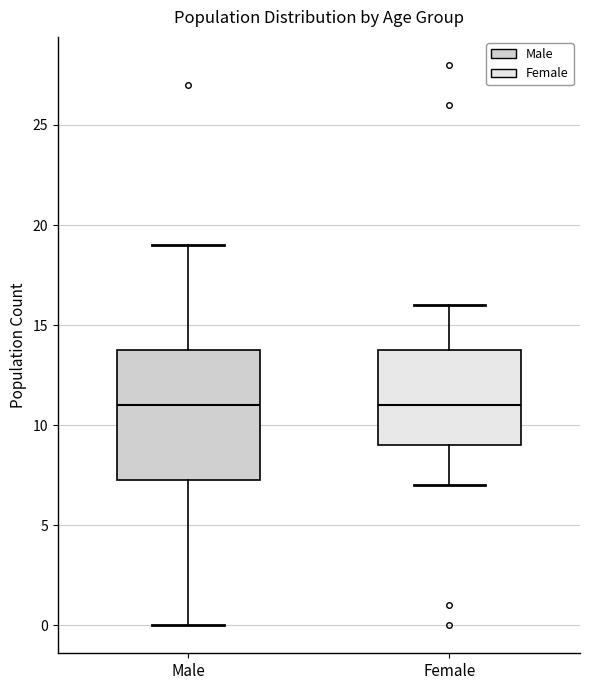

Reading left to right, read every box against the y-axis: the position of its median line, the range the box covers, and the ends of its whiskers. The values are not printed on the chart, so give them approximately, as read against the axis.

Male: median 11.0, box 7.5 to 14.0, whiskers 0.0 to 19.0
Female: median 11.0, box 9.0 to 14.0, whiskers 7.0 to 16.0